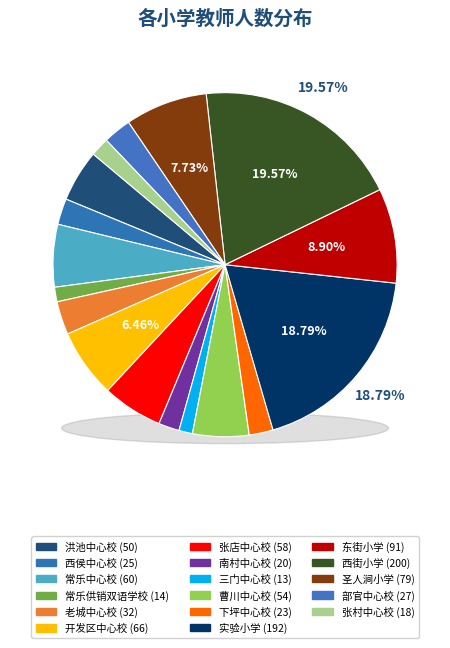

Is the sum of 曹川中心校 and 张村中心校 greater than half?

No